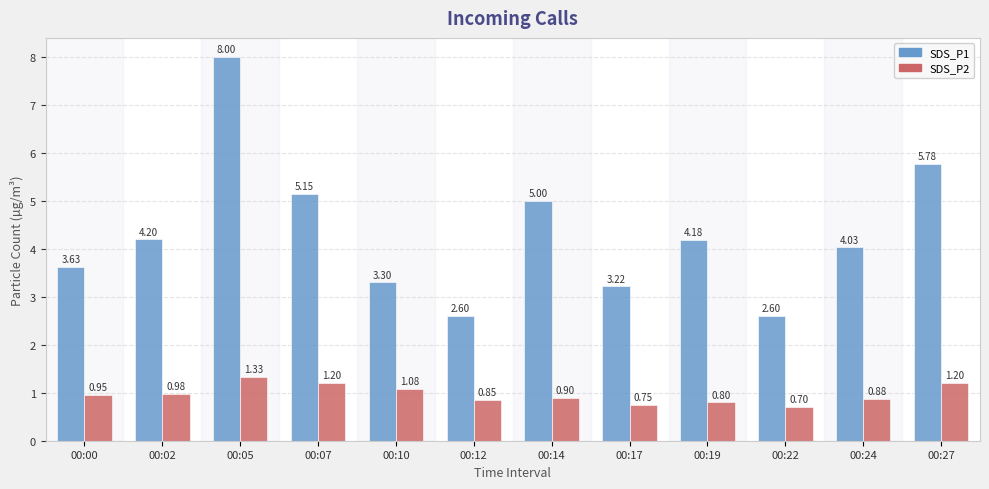

How many values in the SDS_P1 series are below 4?

5